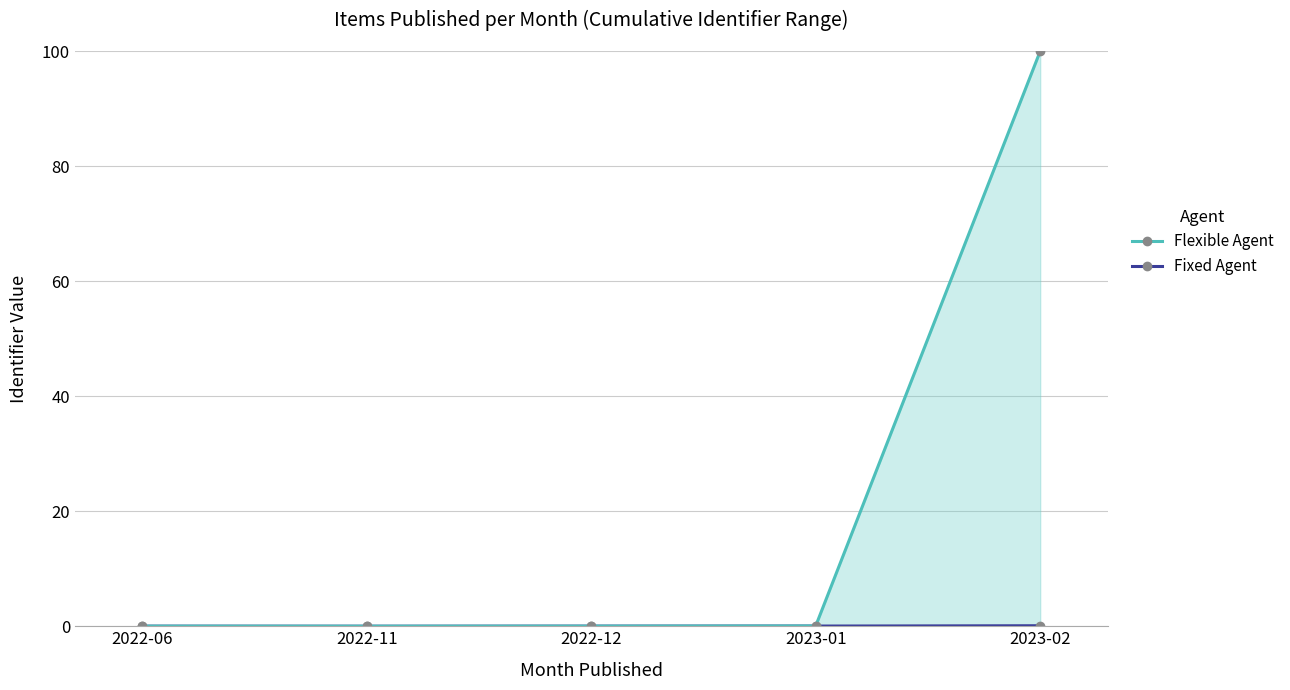

Where is Flexible Agent nearest to the value 49?

2023-01